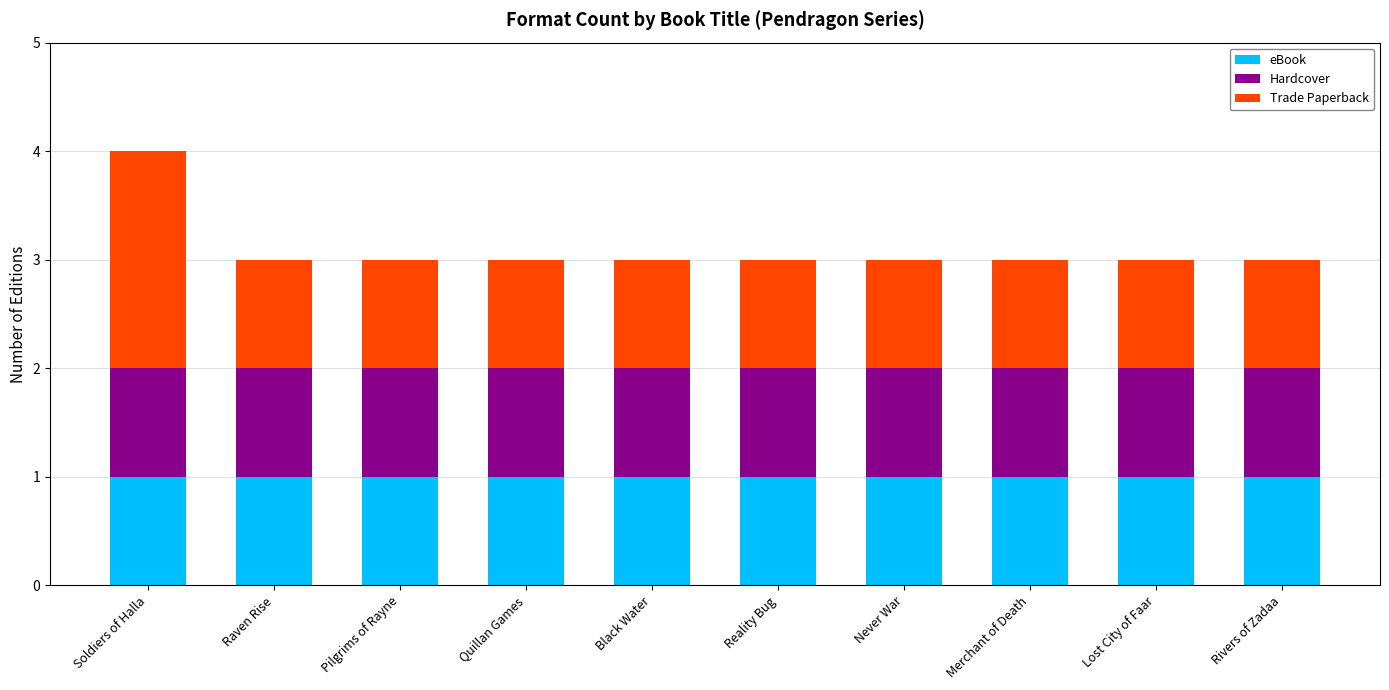

At which category is the sum across all series the highest?

Soldiers of Halla